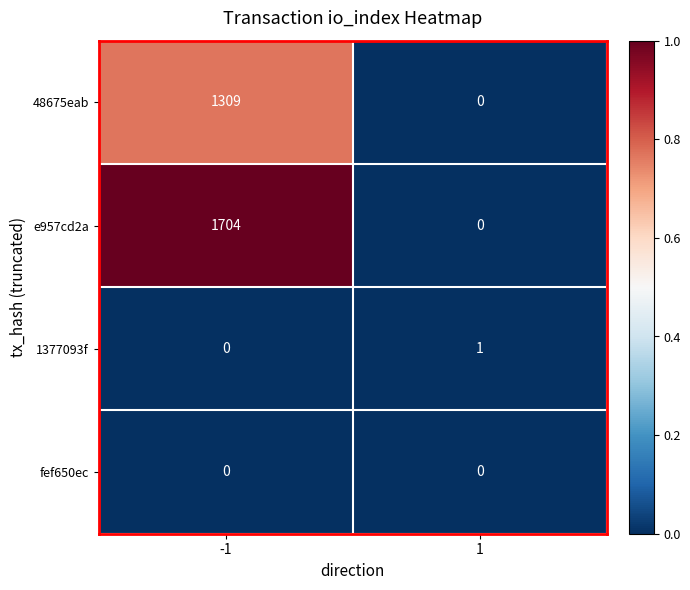

How many categories are shown in the chart?

2